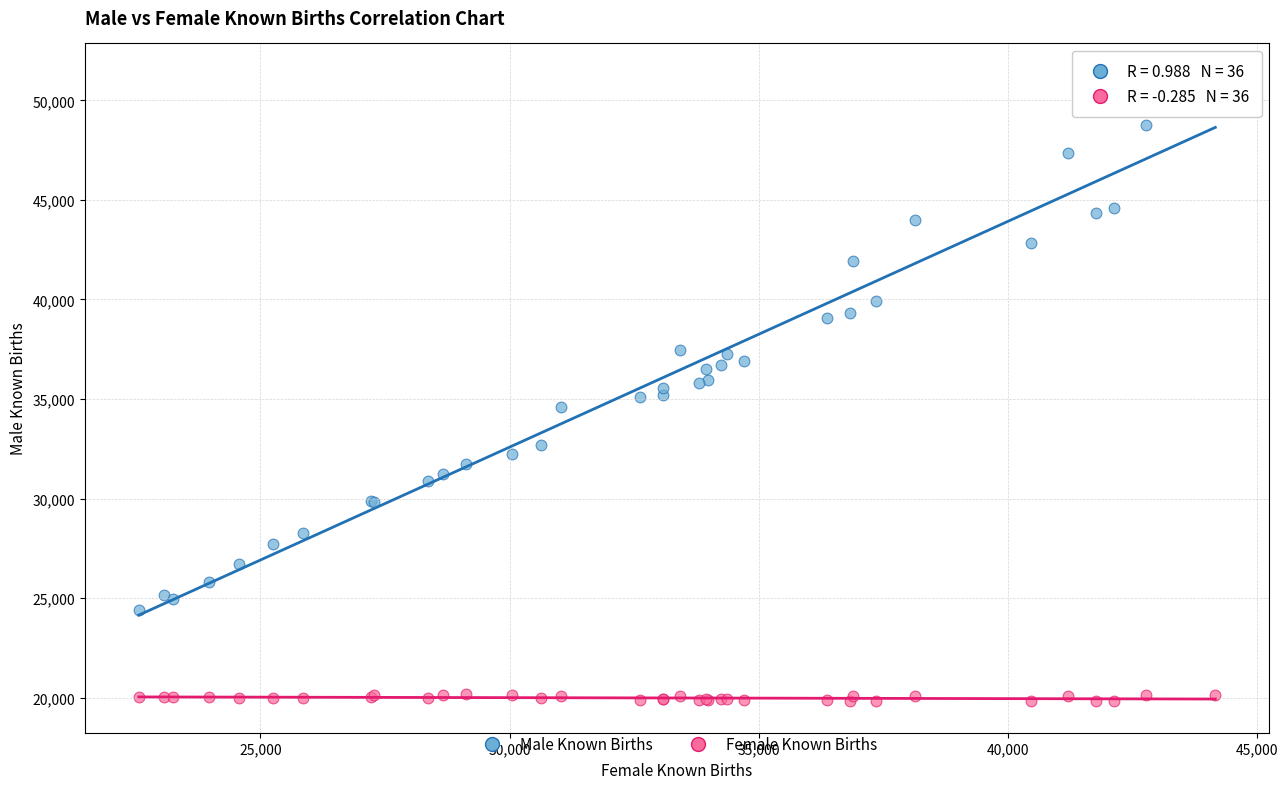

Which series has the largest Y range (max minus min)?

Male Known Births